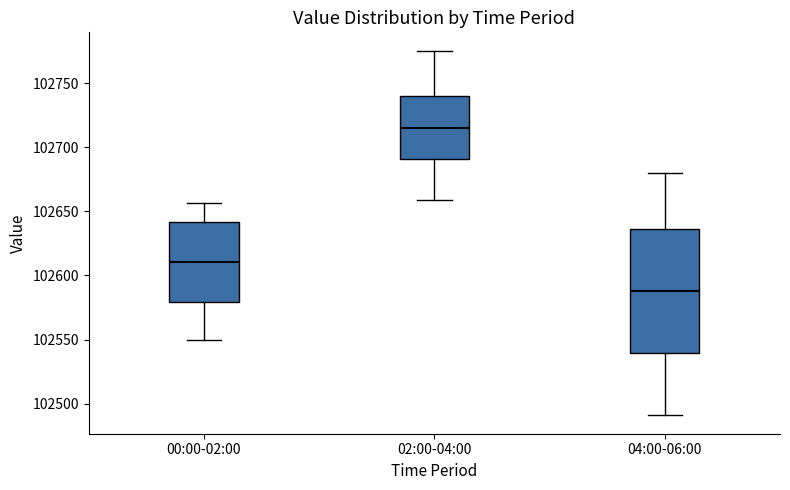

Which box has the lowest median line?

04:00-06:00